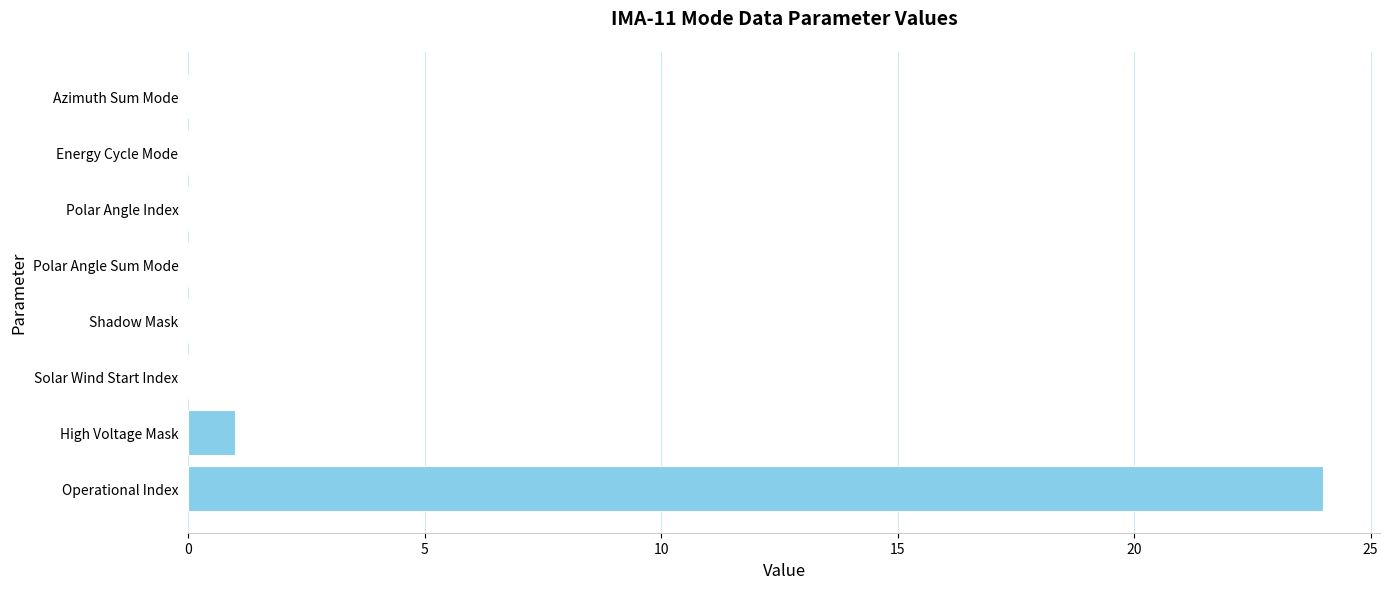

What is the average value?

3